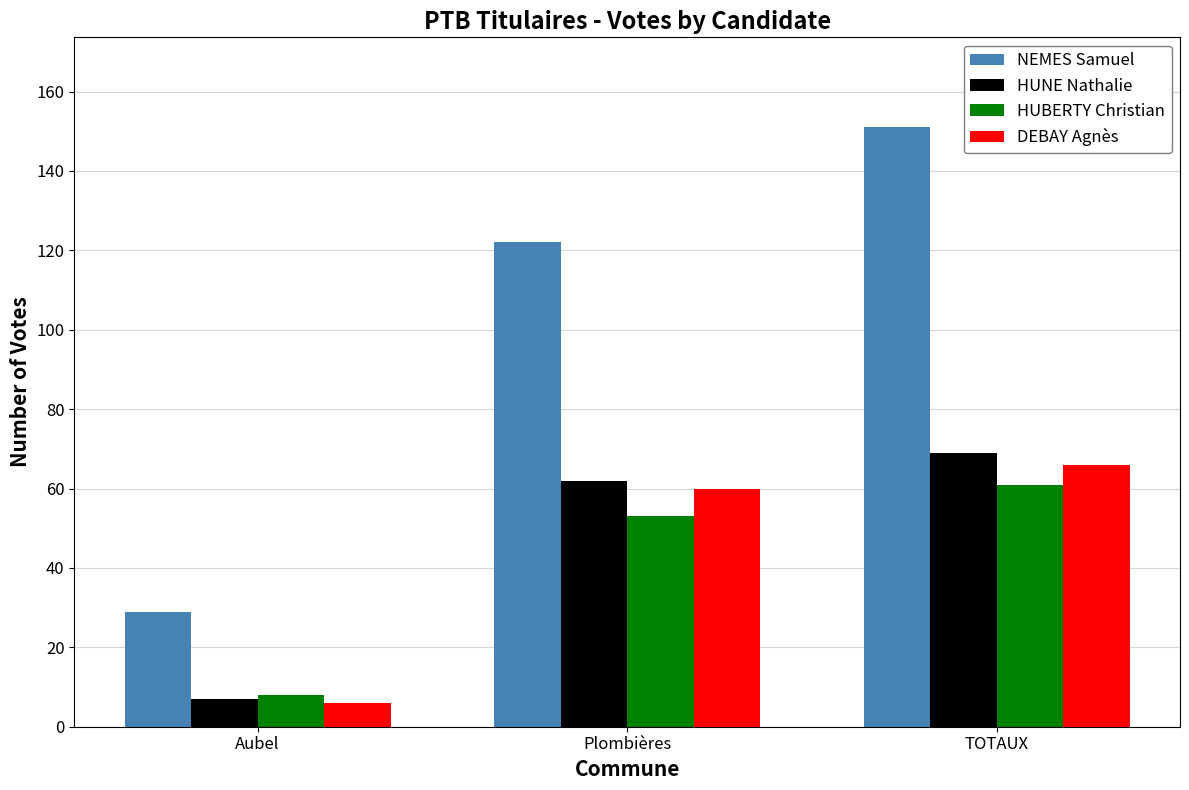

Which category has the lowest value in the HUNE Nathalie series?

Aubel